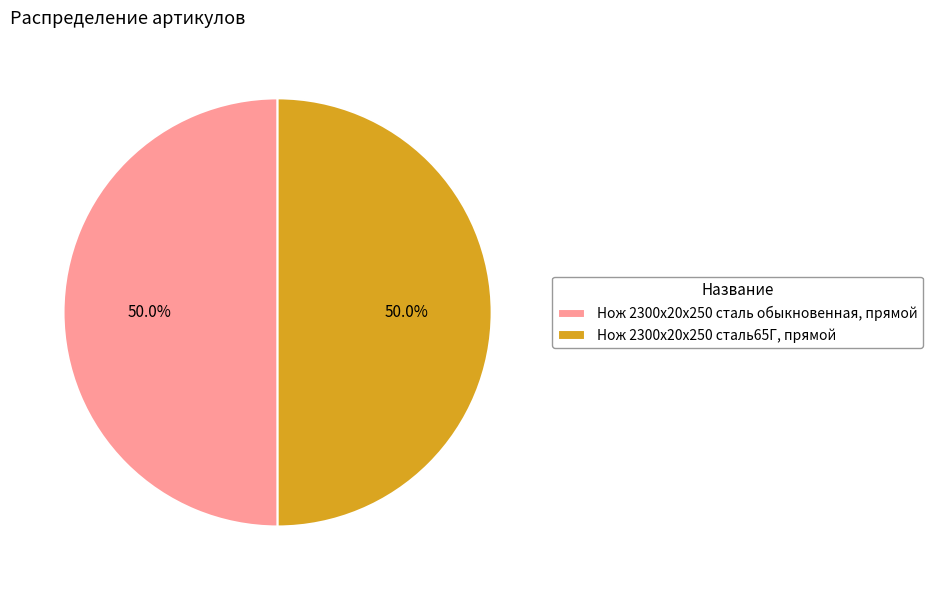

The Нож 2300х20х250 сталь65Г, прямой slice represents 50% of the pie. True or false?

True